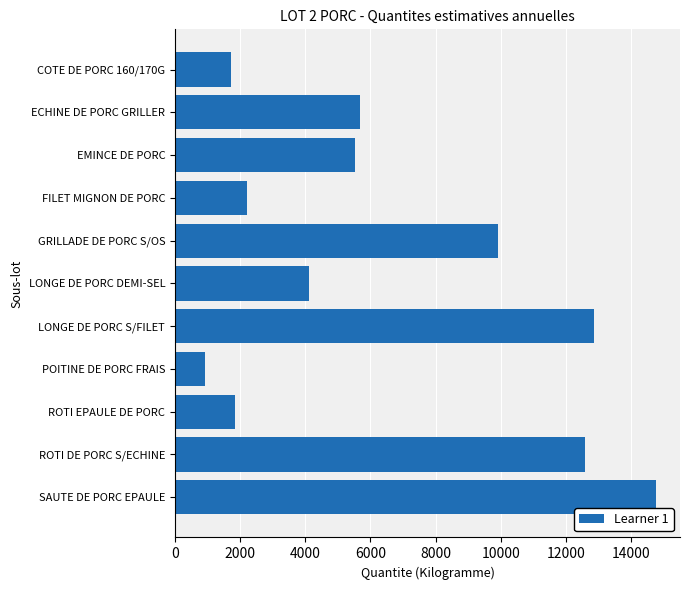

Is it true that the value at GRILLADE DE PORC S/OS is 9903.0?

True